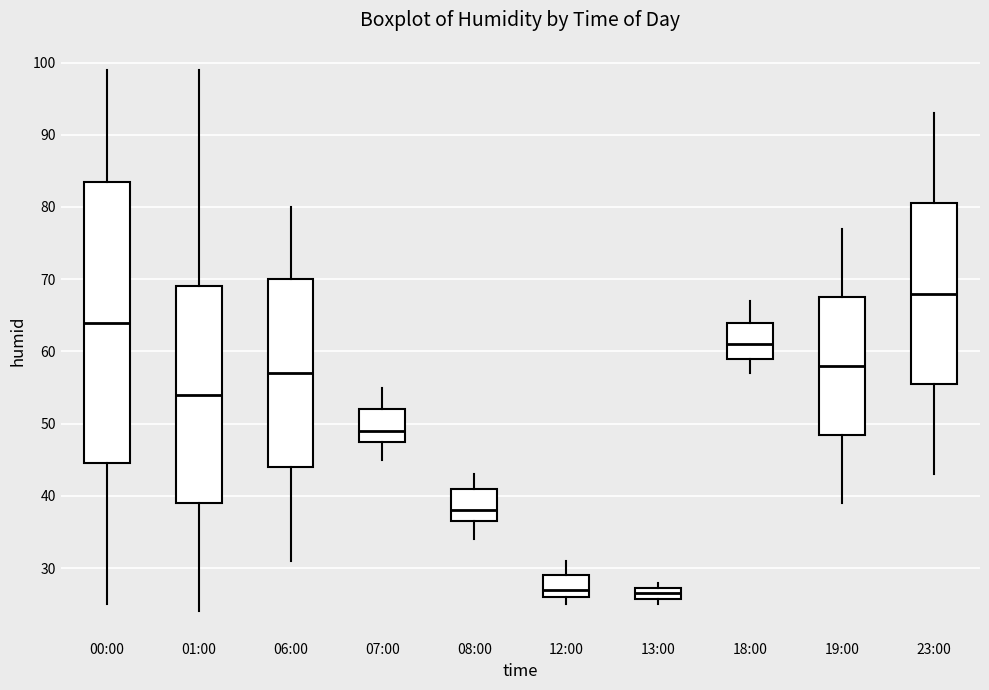

Where does the median line of the box for 12:00 sit on the y-axis? The values are not printed on the chart, so give them approximately, as read against the axis.

27